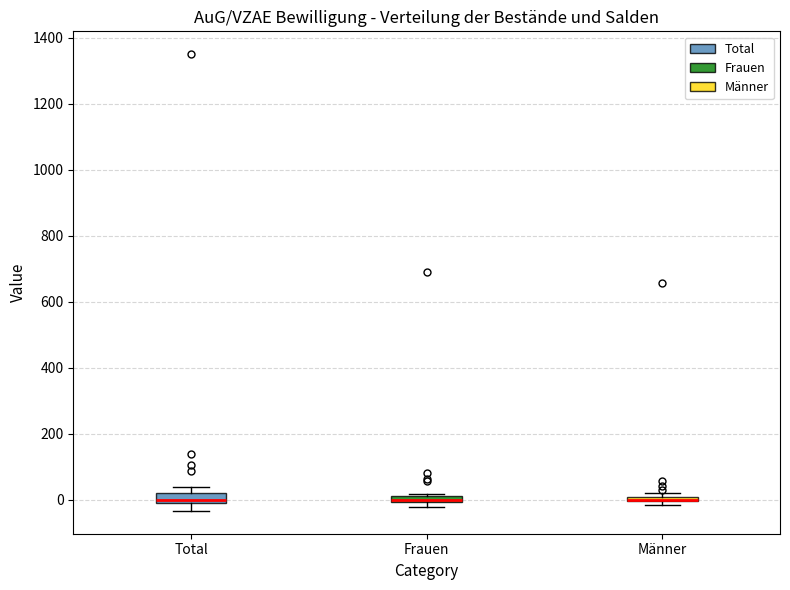

Where is the lower edge of the box for Männer on the y-axis? The values are not printed on the chart, so give them approximately, as read against the axis.

0